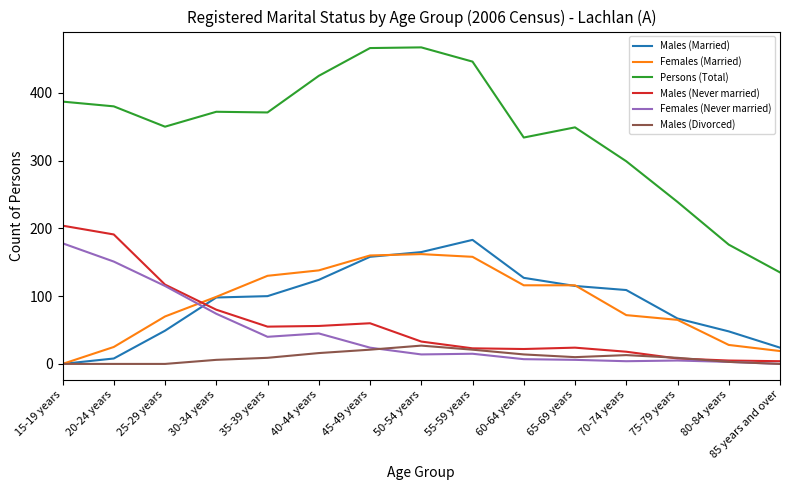

The value of Females (Never married) at 40-44 years is 29. True or false?

False